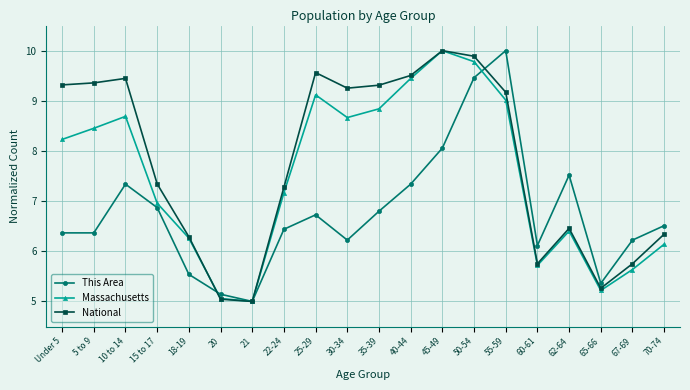

How many values in the National series are below 9?

10